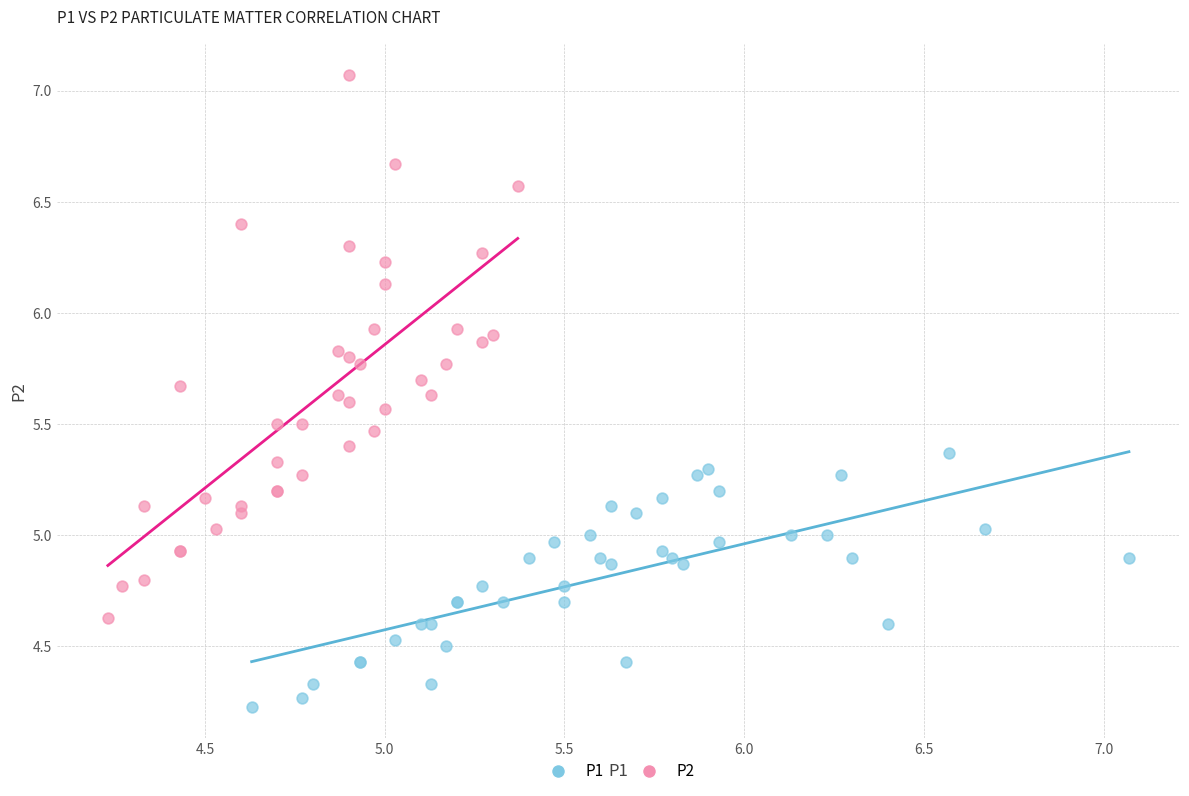

What are all the series names shown in the legend?

P1, P2